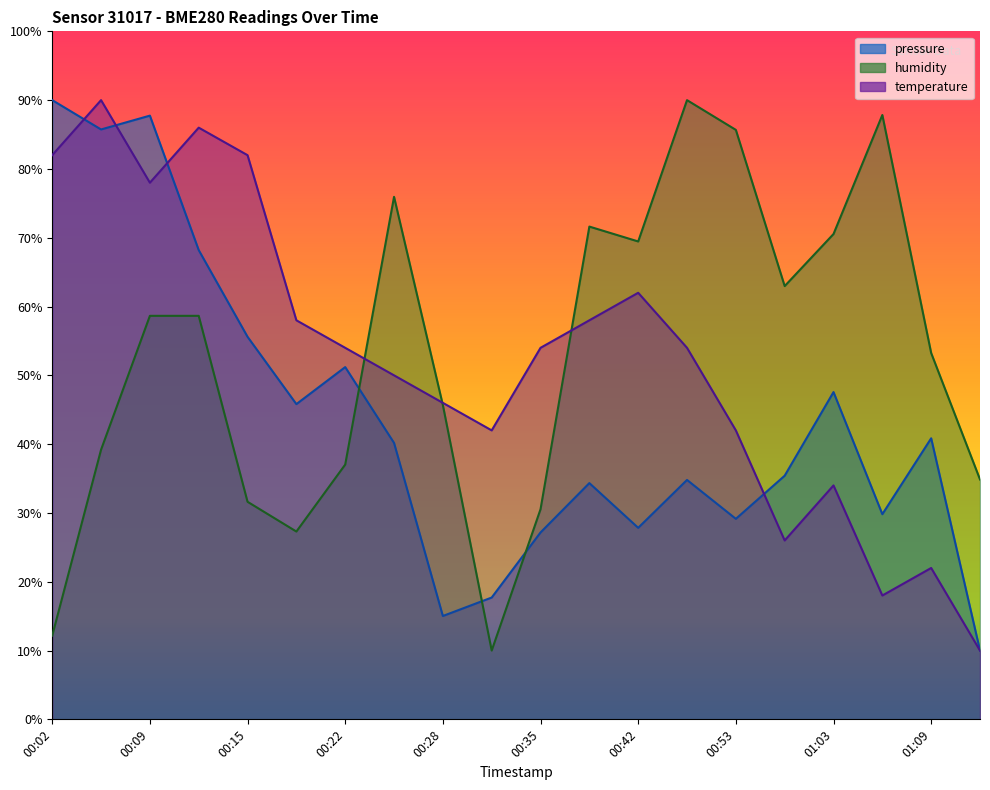

Where is the first local maximum for temperature?

00:06